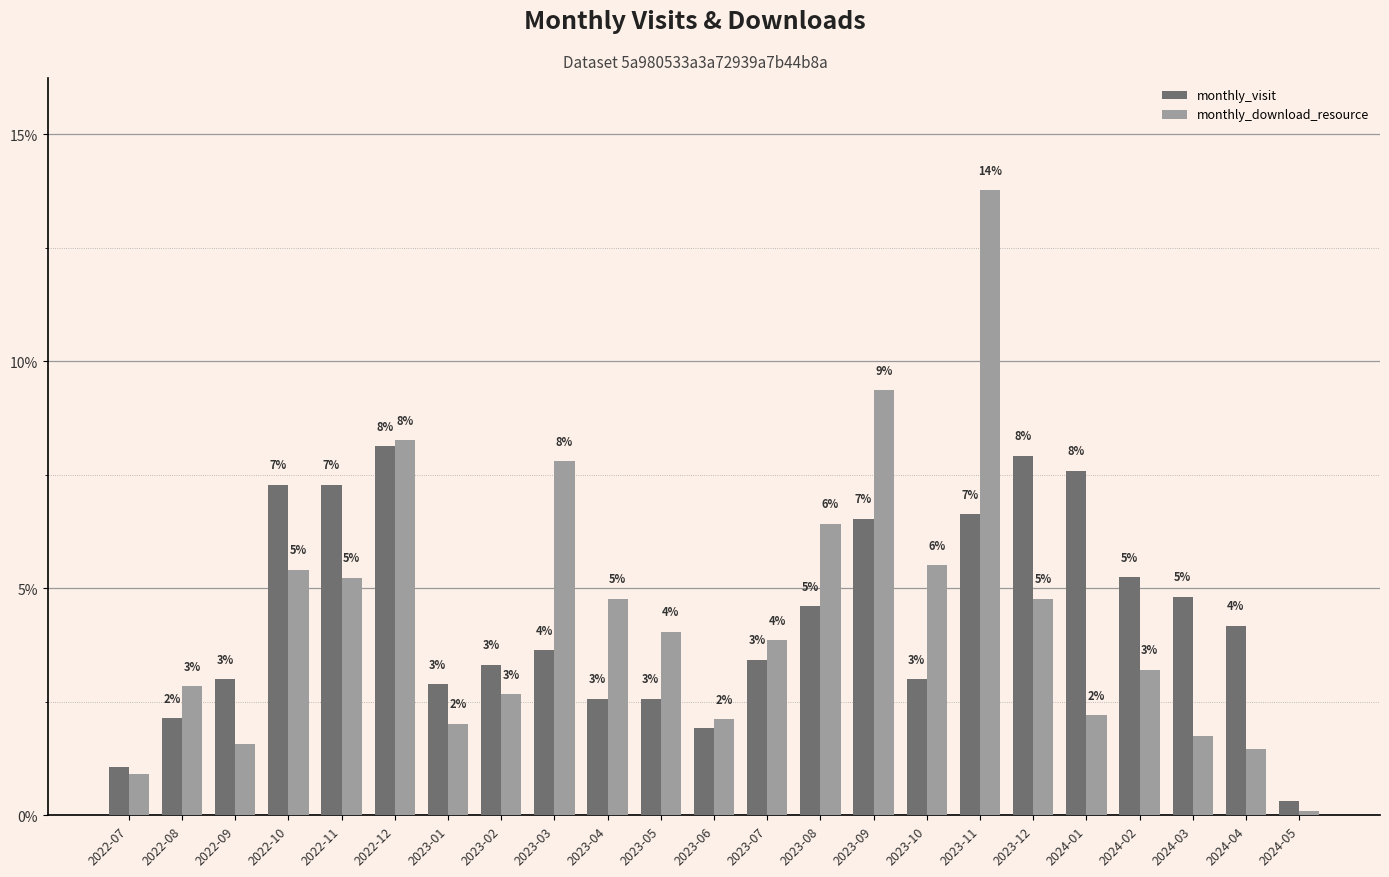

What are all the series names shown in the legend?

monthly_visit, monthly_download_resource